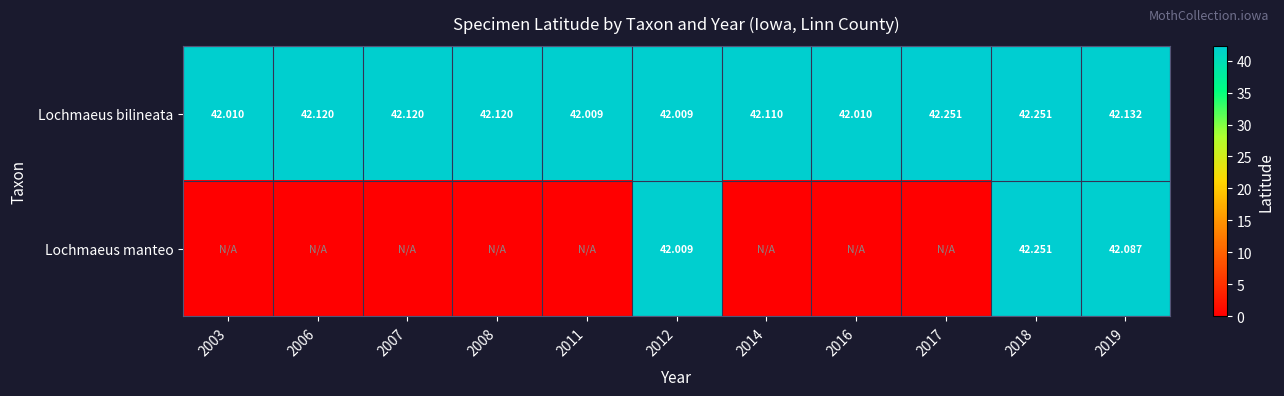

Is the value of Lochmaeus bilineata at 2014 greater than the value of Lochmaeus manteo at 2007?

Yes